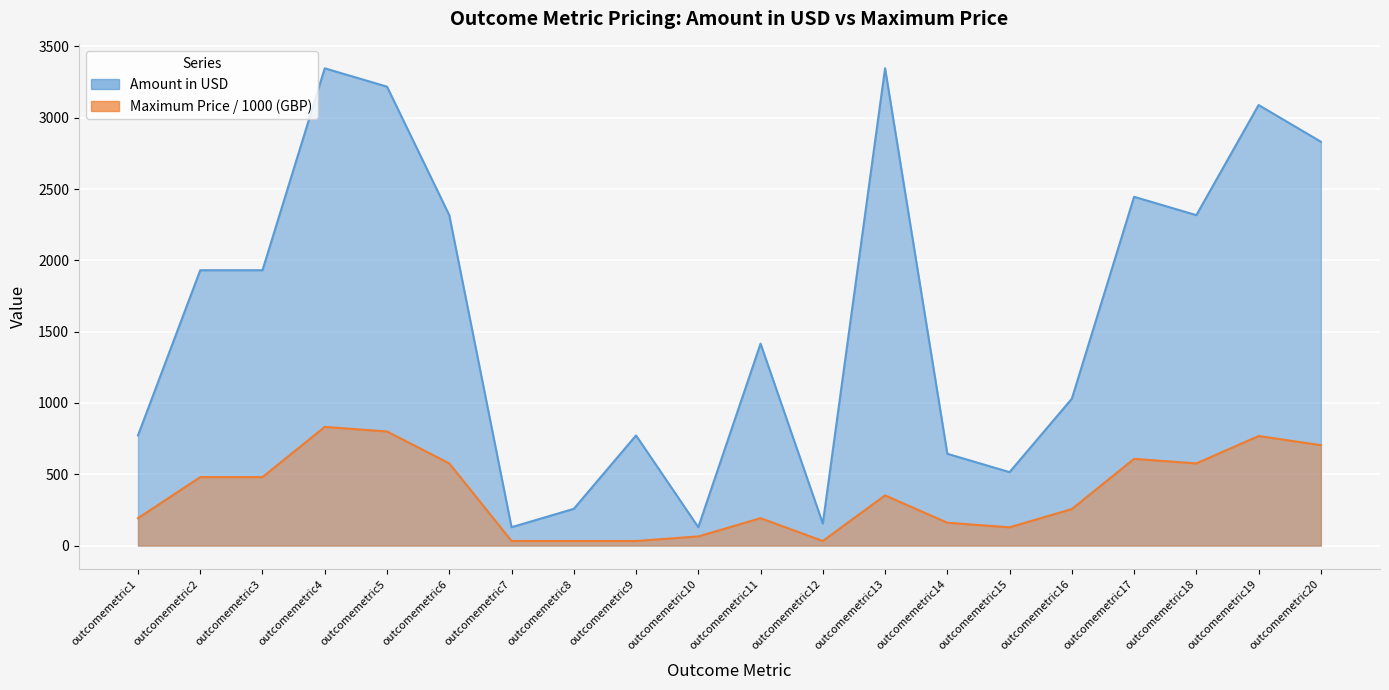

What value does the Amount in USD series have at outcomemetric18?

2316.7